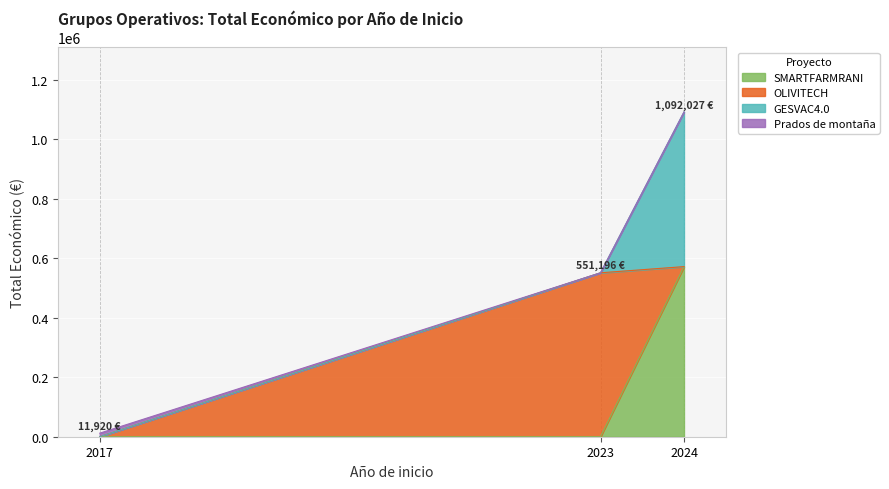

Is it true that the value at 2024 is 823155?

False